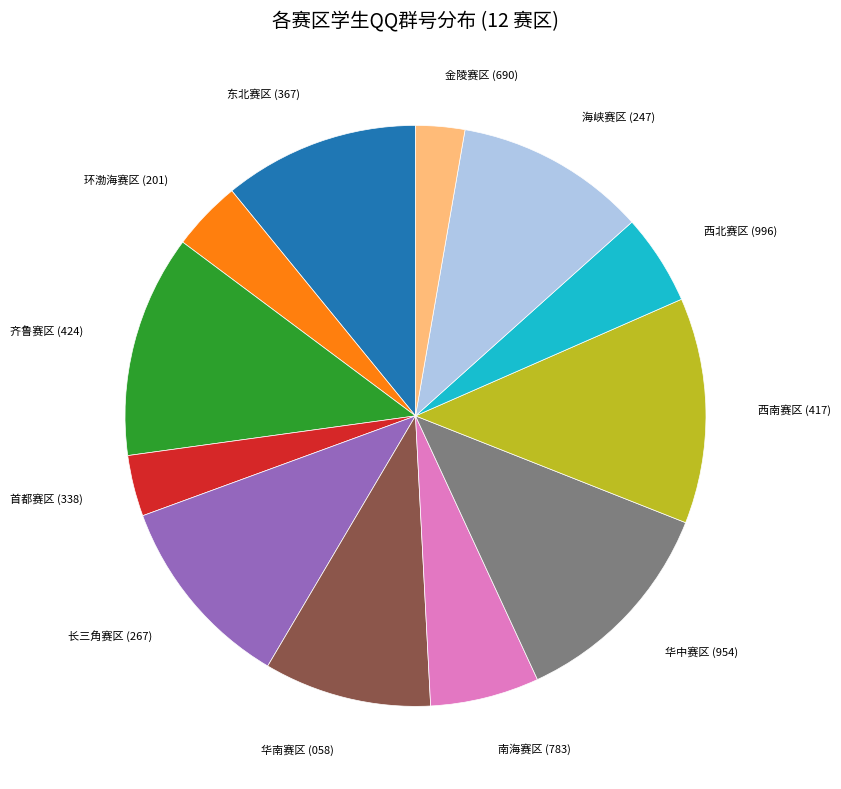

Does any single category account for the majority?

No